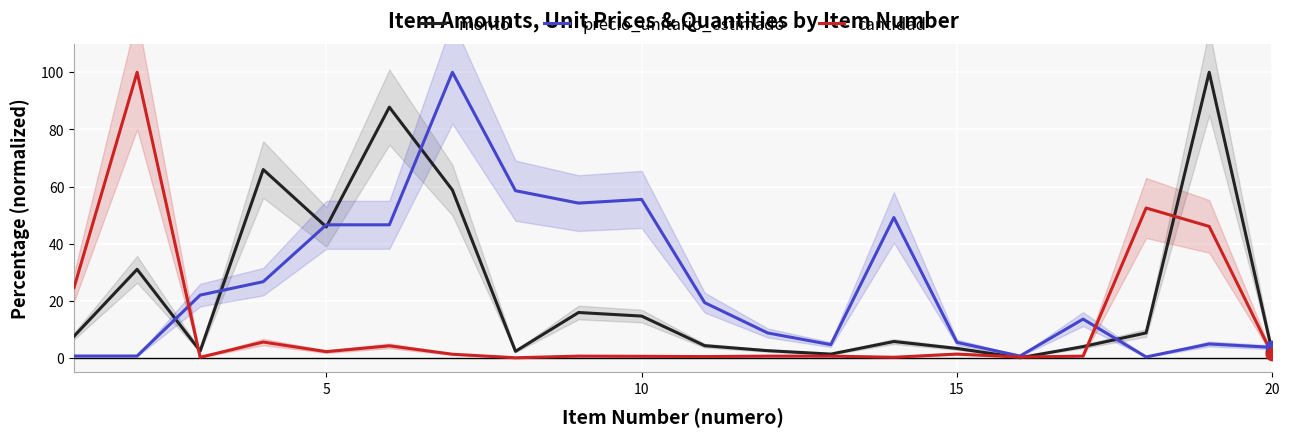

Which series has the largest Y range (max minus min)?

cantidad